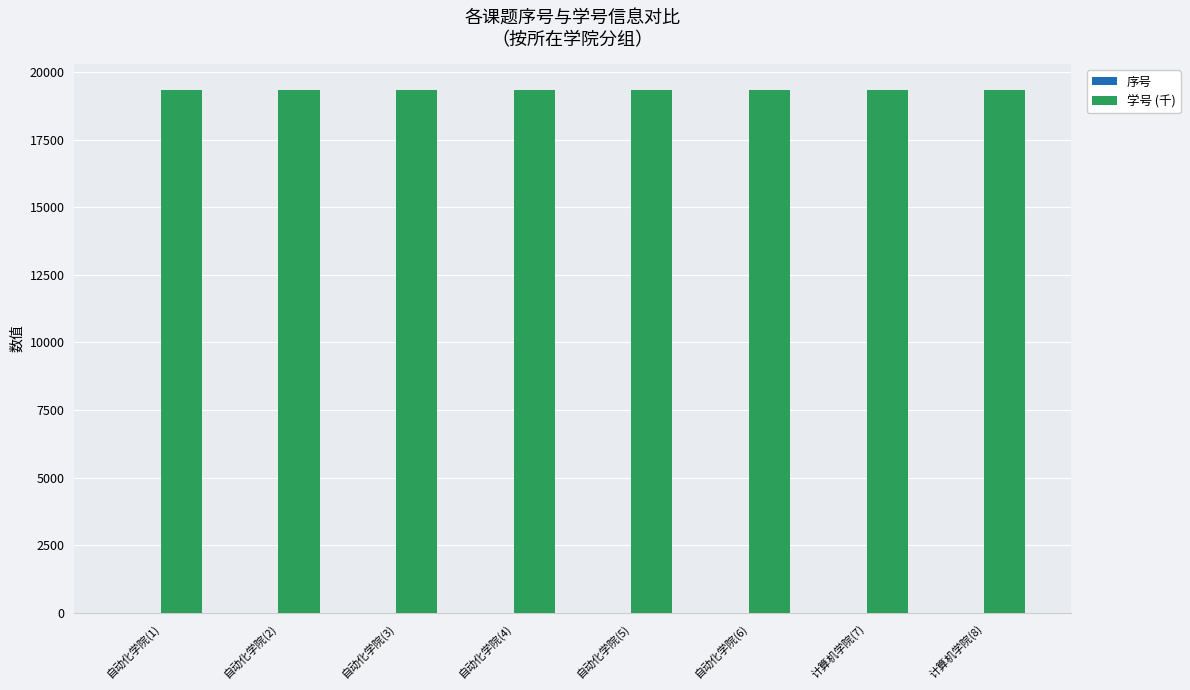

What is the maximum value for 学号 (千)?

19322.3